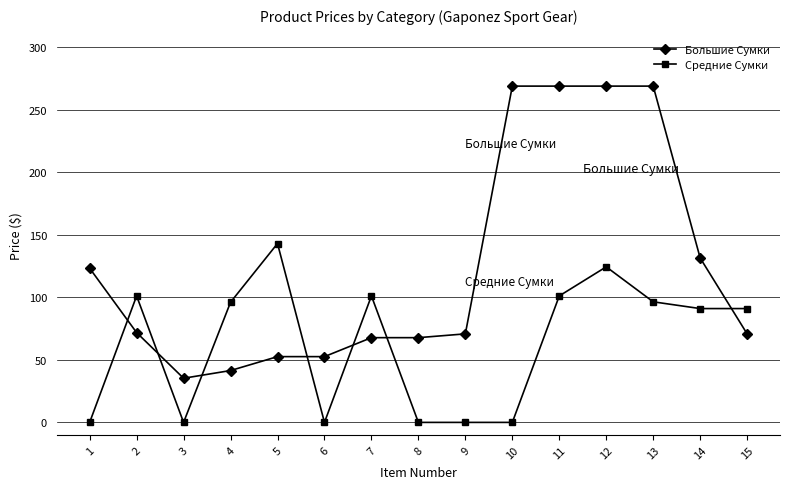

What is the average value of the Средние Сумки series?

63.0